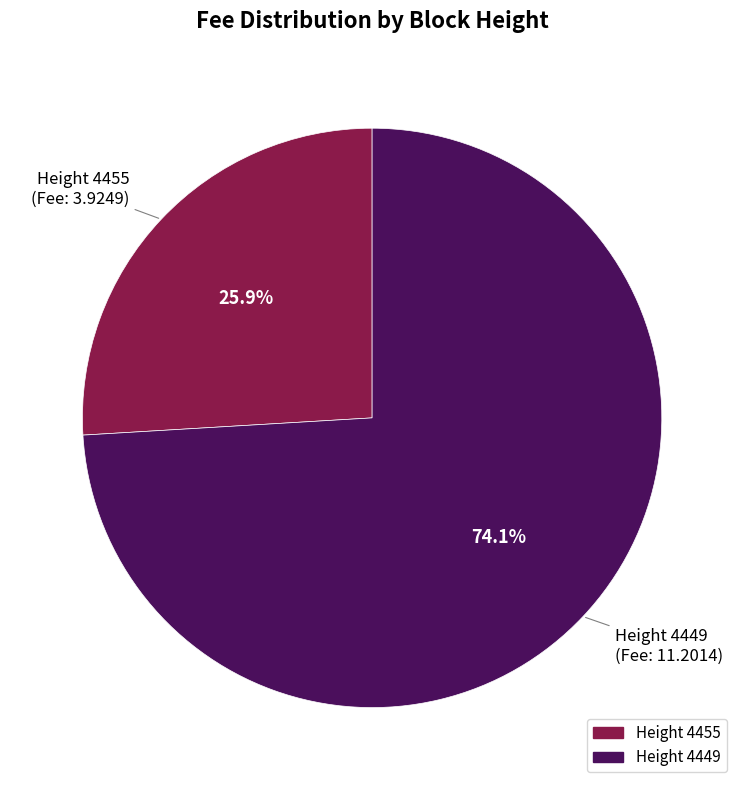

What is the largest slice in the pie chart?

4449